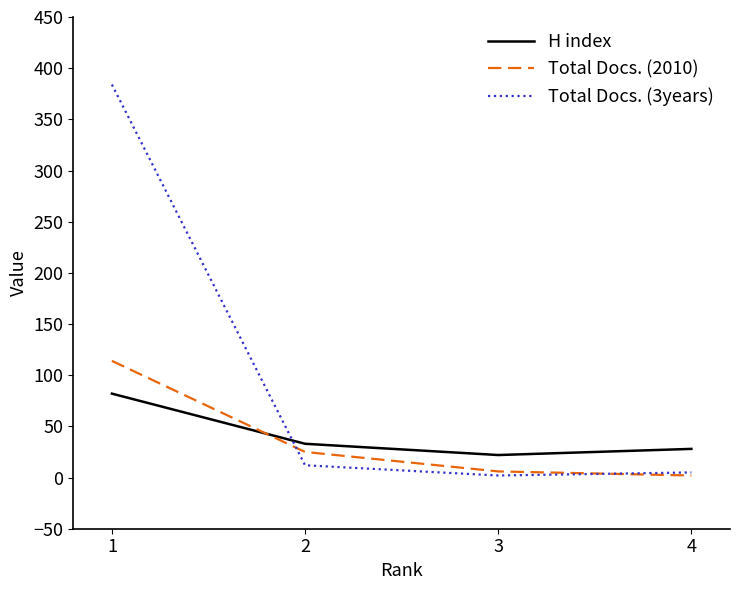

Is it true that Total Docs. (2010) equals 6 at 3?

True